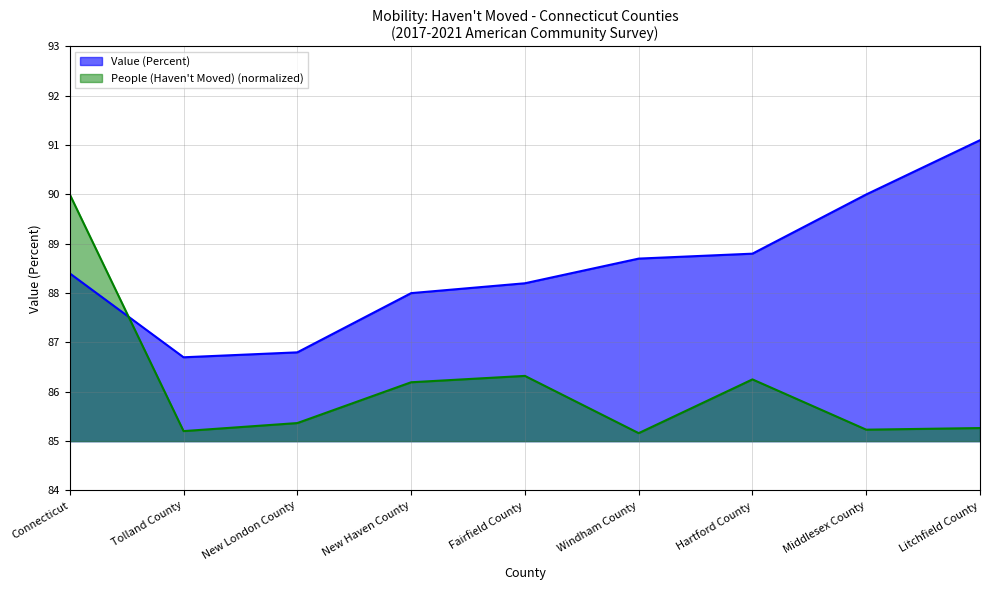

True or false: Value (Percent) has more than 1 interior local peaks.

False